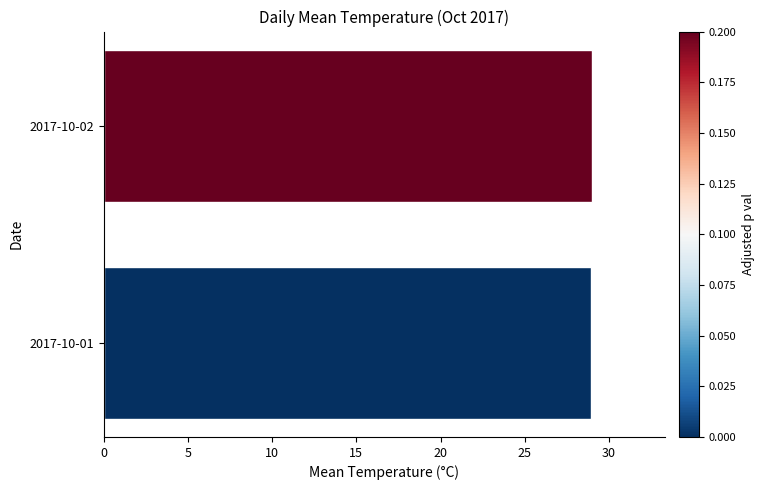

True or false: the data shows 45.8 at 2017-10-02.

False